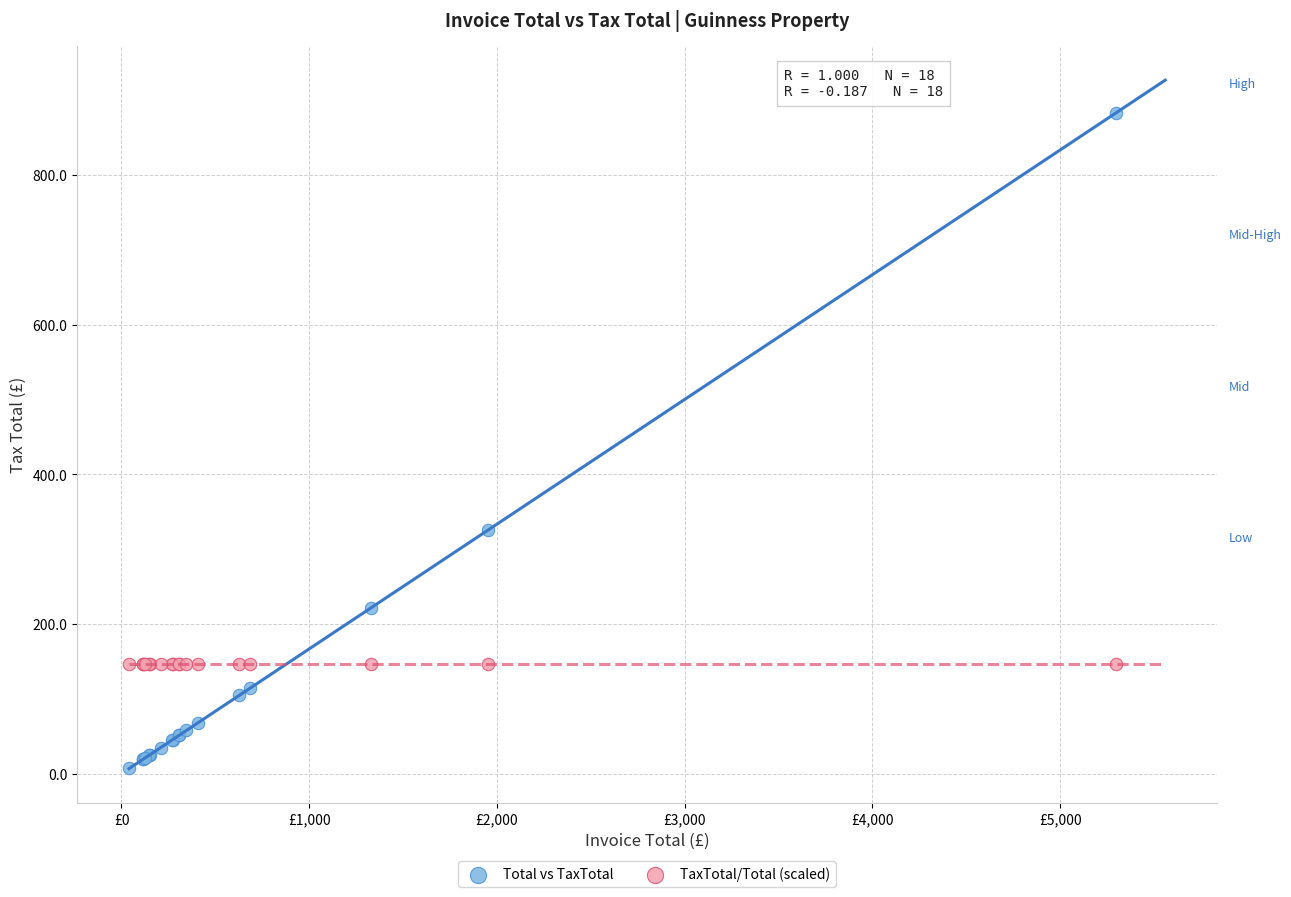

Which series contains the lowest Y value?

Total vs TaxTotal